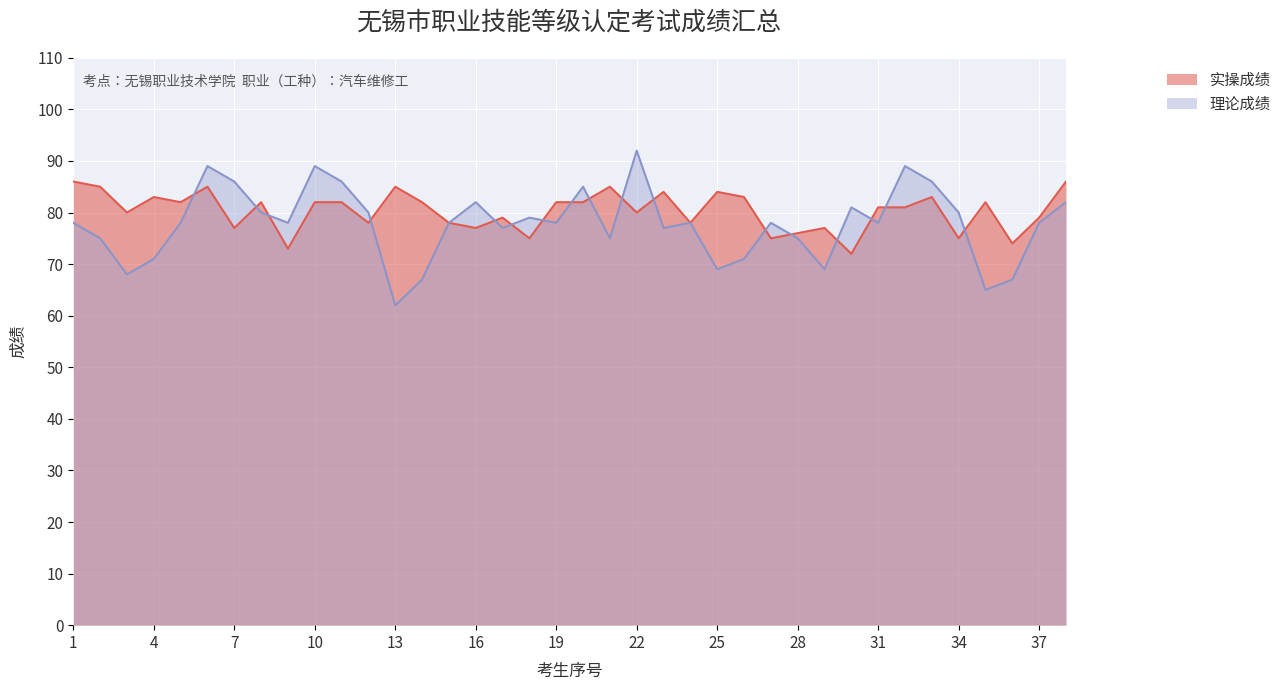

True or false: 理论成绩 has a value of 69 at 29.

True